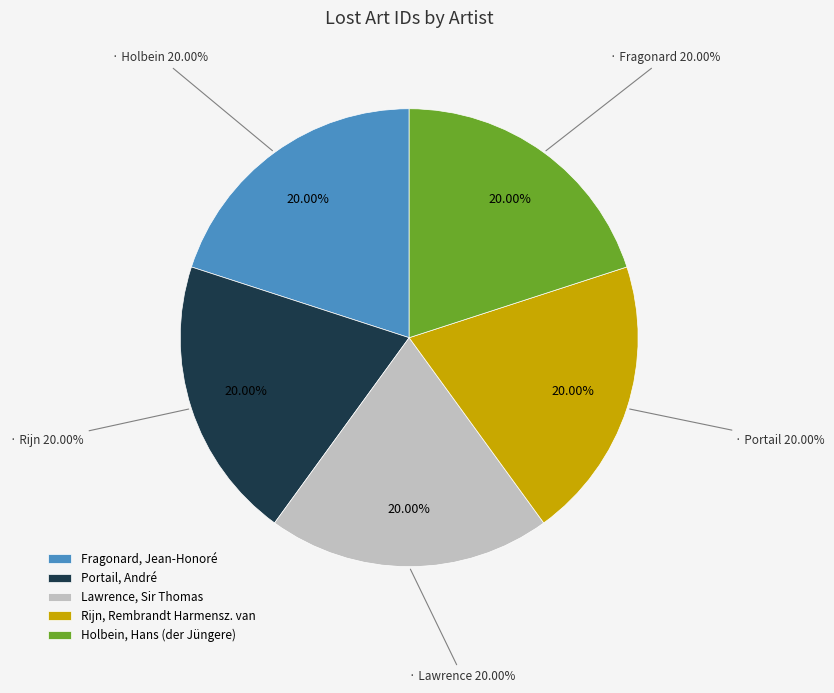

Which category has the smallest portion of the pie?

Fragonard, Jean-Honoré